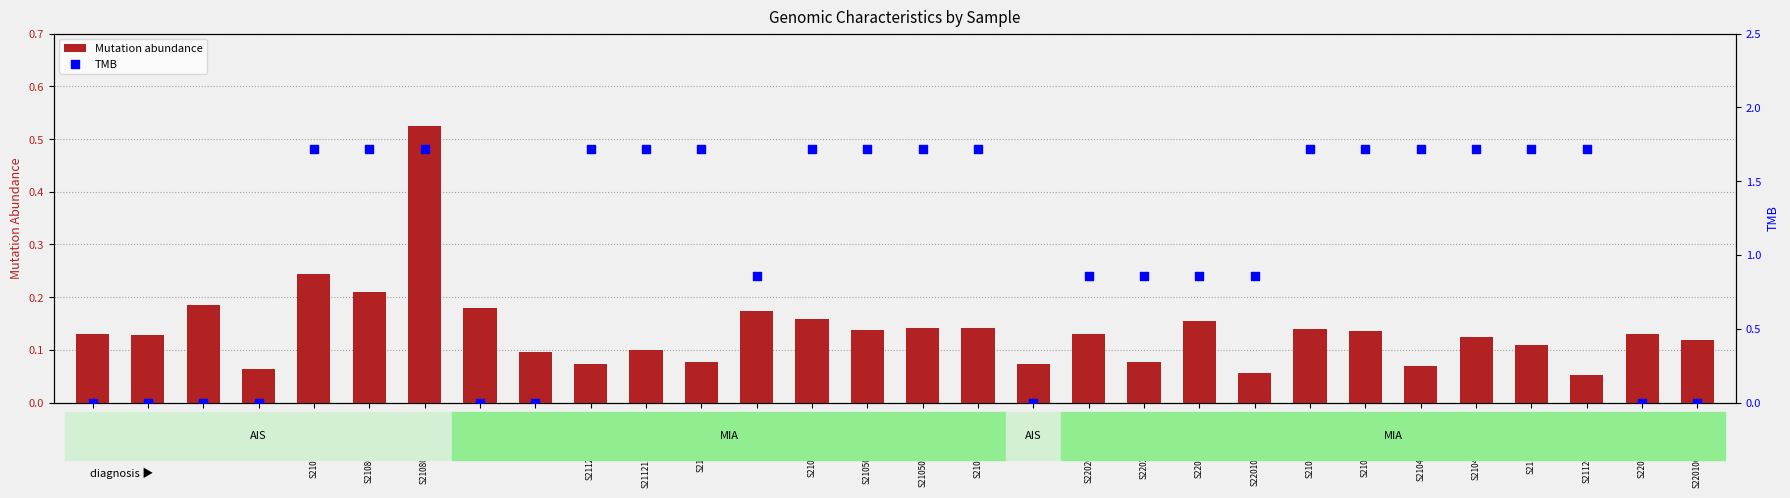

Which series has the largest Y range (max minus min)?

TMB